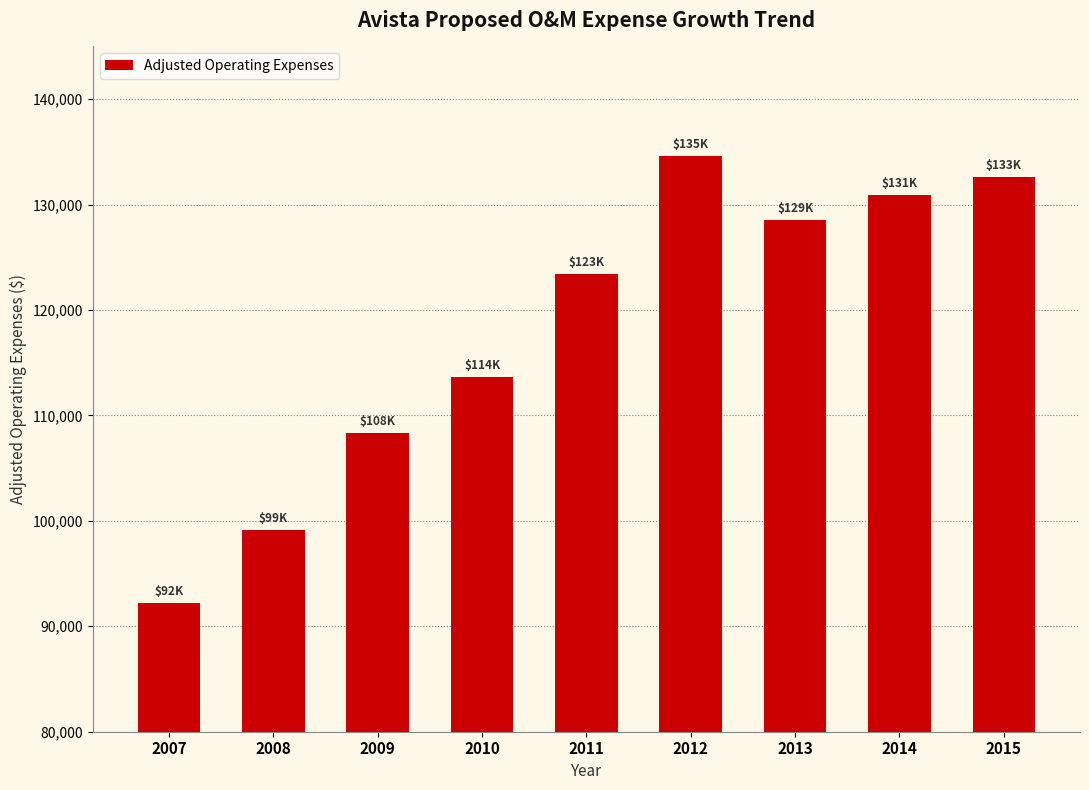

What is the average value?

118143.9